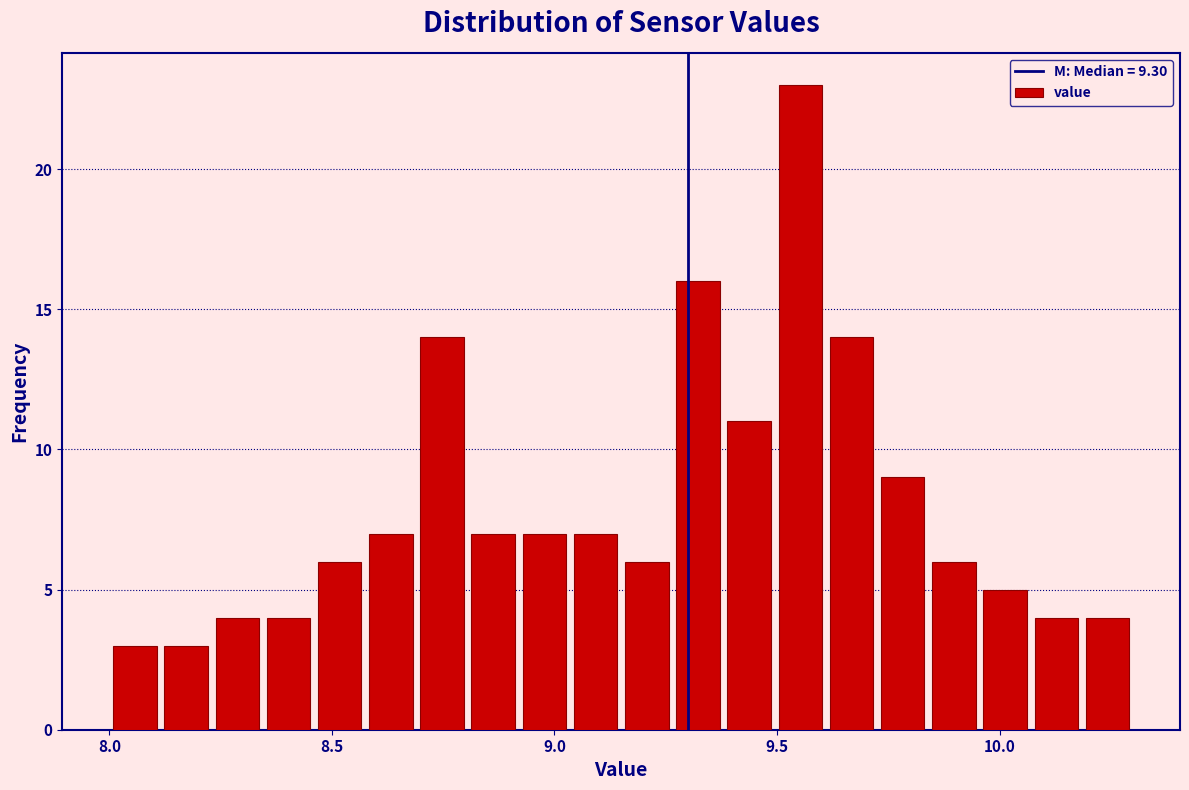

Read against the x-axis, roughly where is the centre of the tallest bar?

9.55